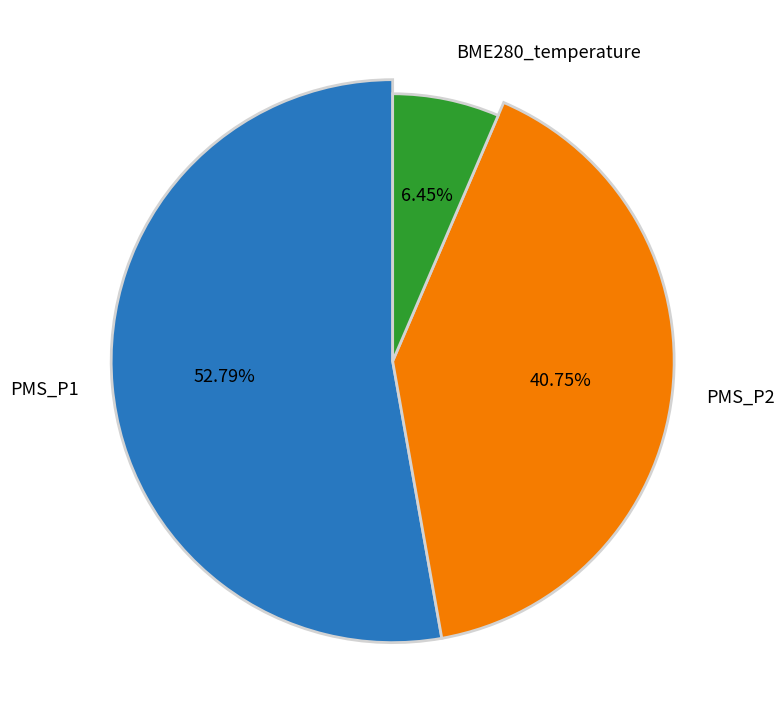

Combined, do 37 and 11 account for over 50%?

No